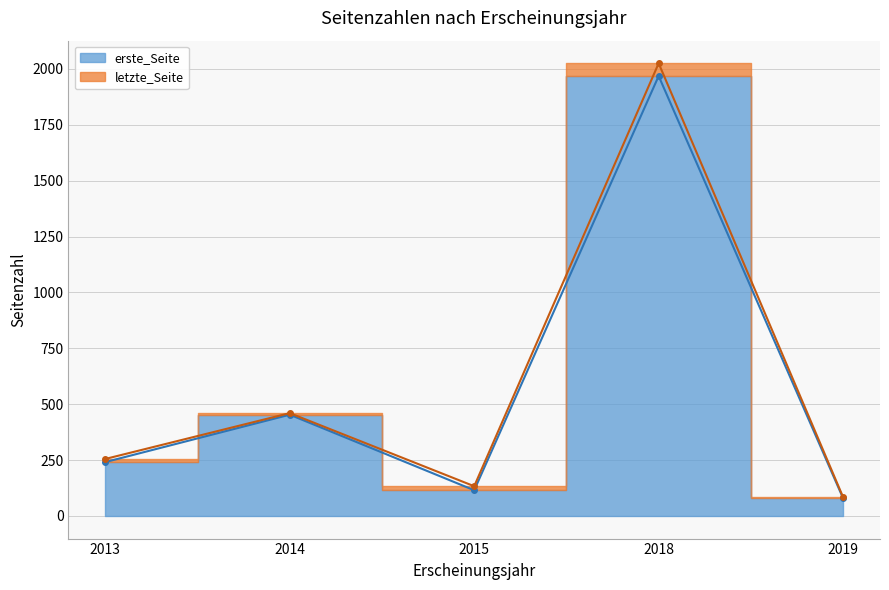

At which category does letzte_Seite reach its first local peak?

2014